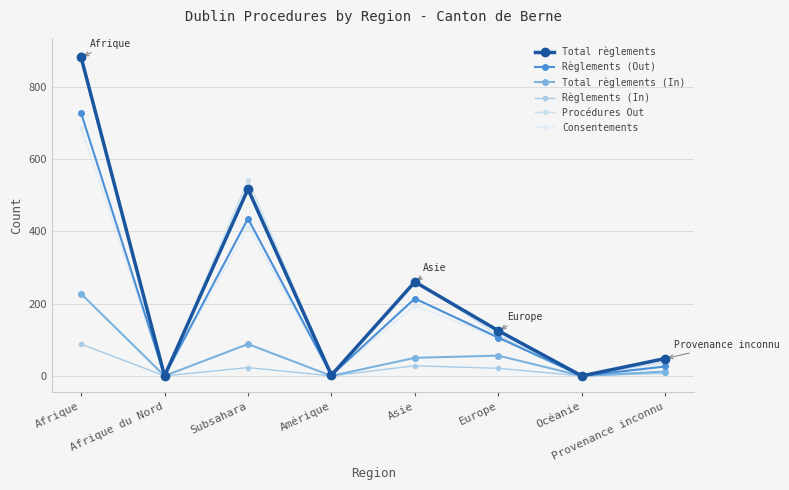

What is the label of the 5th point from the left?

Asie